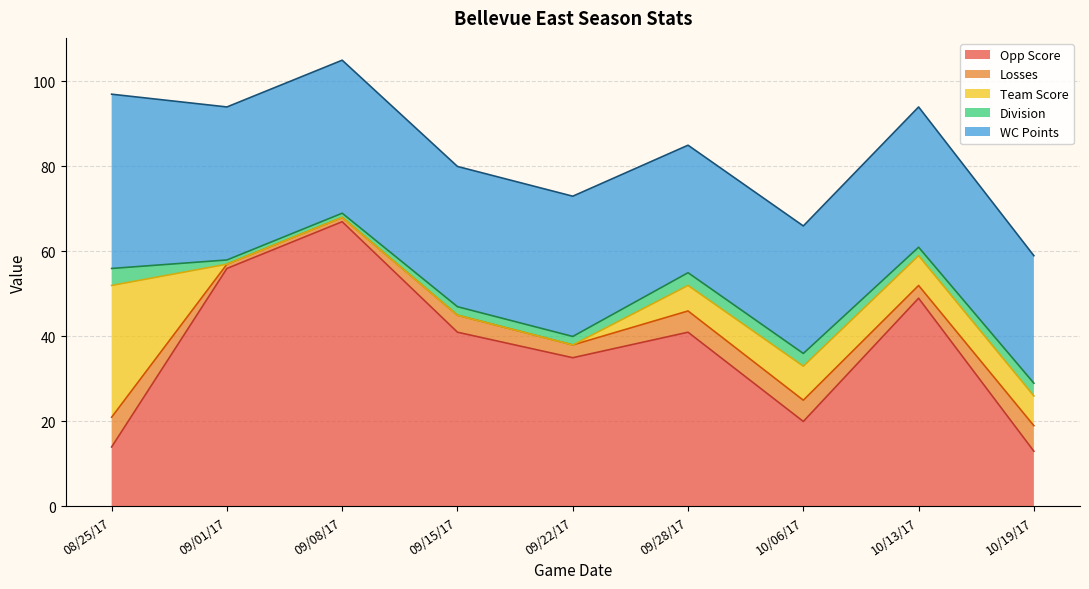

Which series has the largest total across all categories?

Opp Score